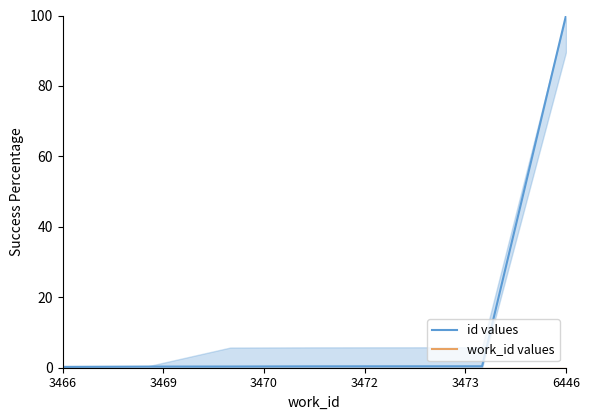

Does the chart have visible grid lines?

No